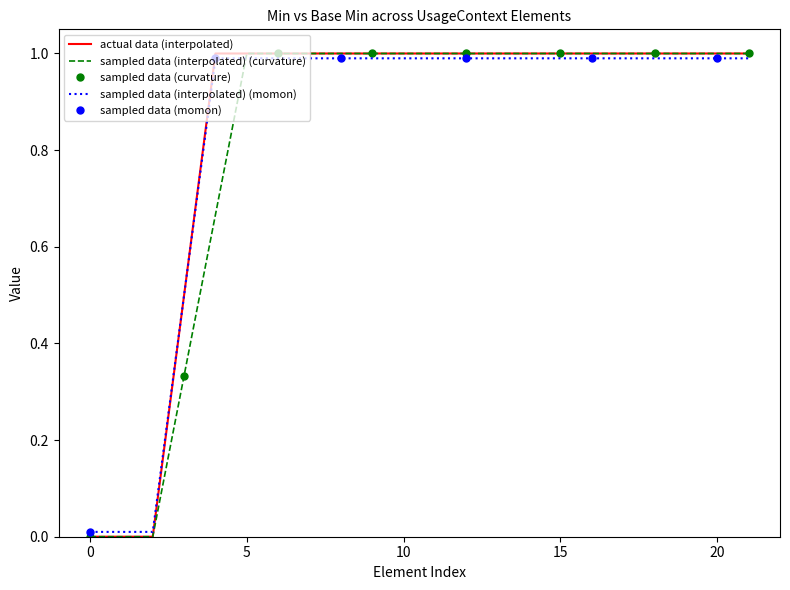

What is the maximum value for sampled data (interpolated) (curvature)?

1.0